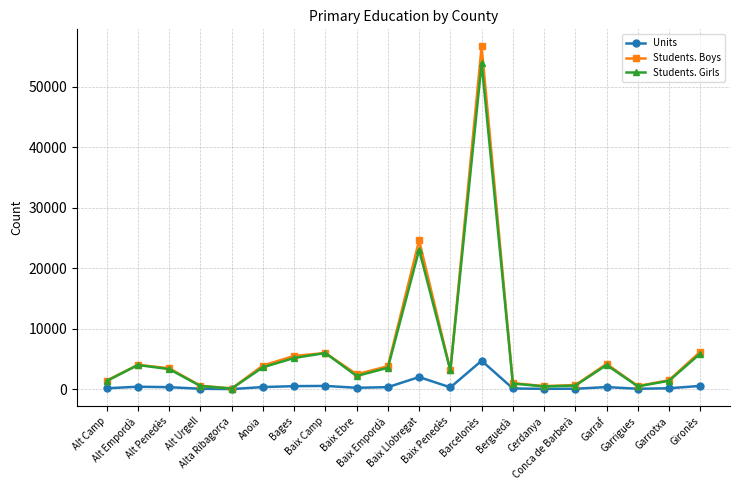

What is the spread (max minus min) of values at Garrotxa?

1336